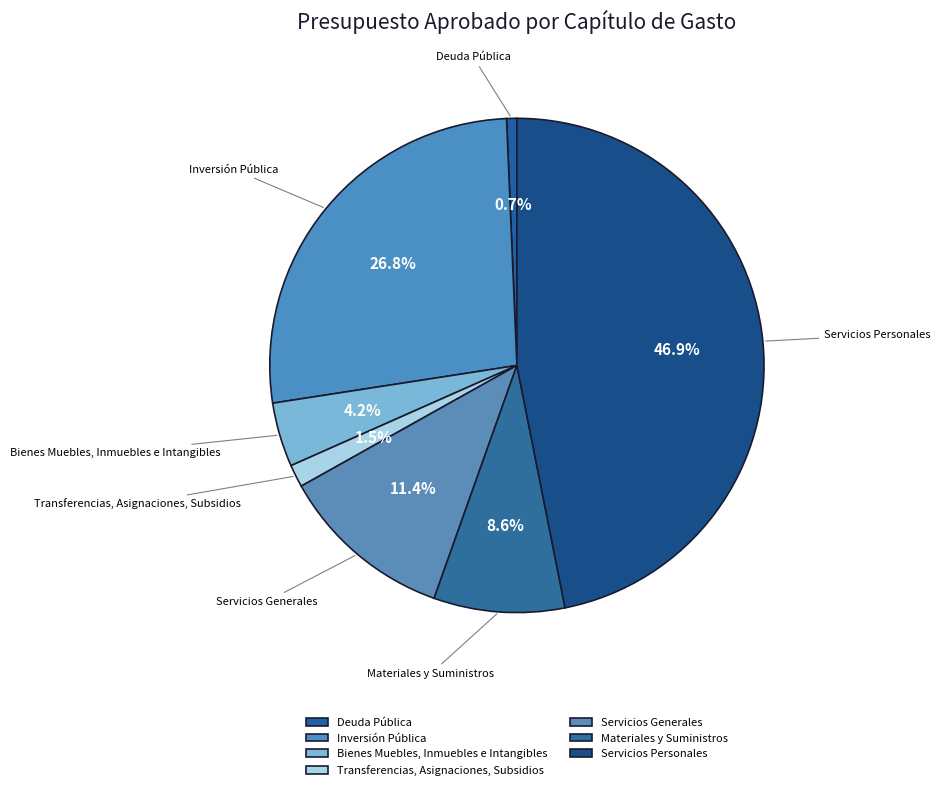

How many slices are in this pie chart?

7